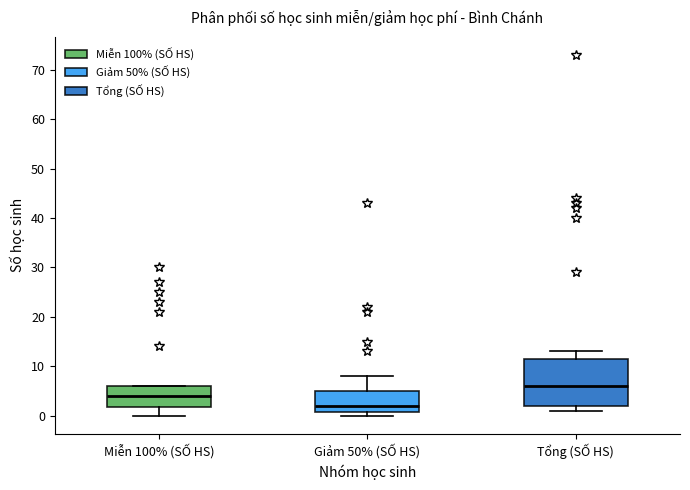

Reading left to right, transcribe this box plot: for each box, give where its median line is, the range the box spans, and where its two whiskers end, as read against the y-axis. The values are not printed on the chart, so give them approximately, as read against the axis.

Miễn 100% (SỐ HS): median 4, box 2 to 6, whiskers 0 to 6
Giảm 50% (SỐ HS): median 2, box 1 to 5, whiskers 0 to 8
Tổng (SỐ HS): median 6, box 2 to 12, whiskers 1 to 13